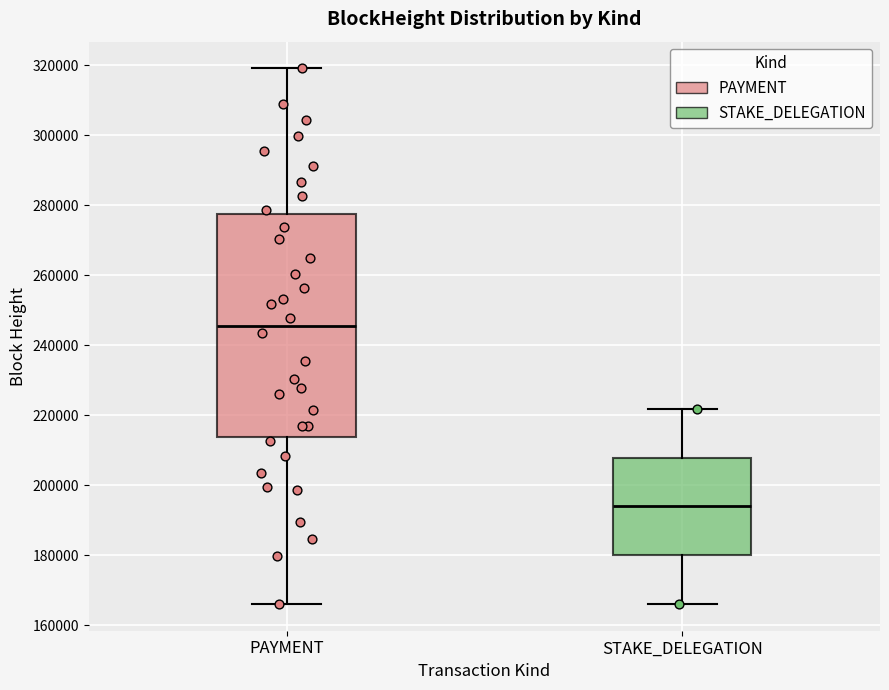

Reading left to right, transcribe this box plot: for each box, give where its median line is, the range the box spans, and where its two whiskers end, as read against the y-axis. The values are not printed on the chart, so give them approximately, as read against the axis.

PAYMENT: median 246000, box 214000 to 278000, whiskers 166000 to 320000
STAKE_DELEGATION: median 194000, box 180000 to 208000, whiskers 166000 to 222000